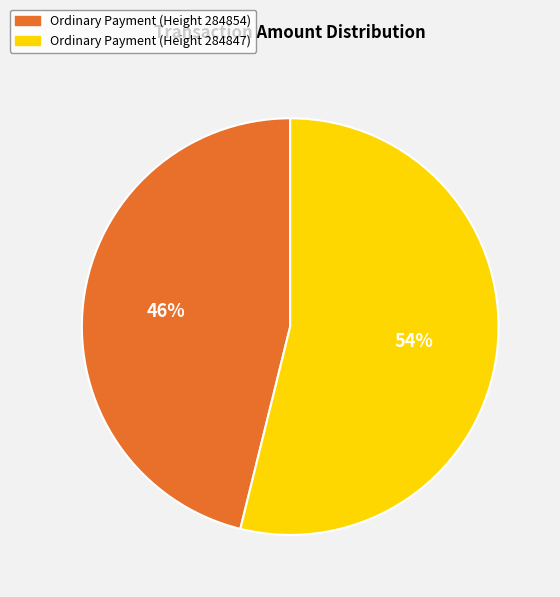

To the nearest percent, what is the average slice percentage?

50%